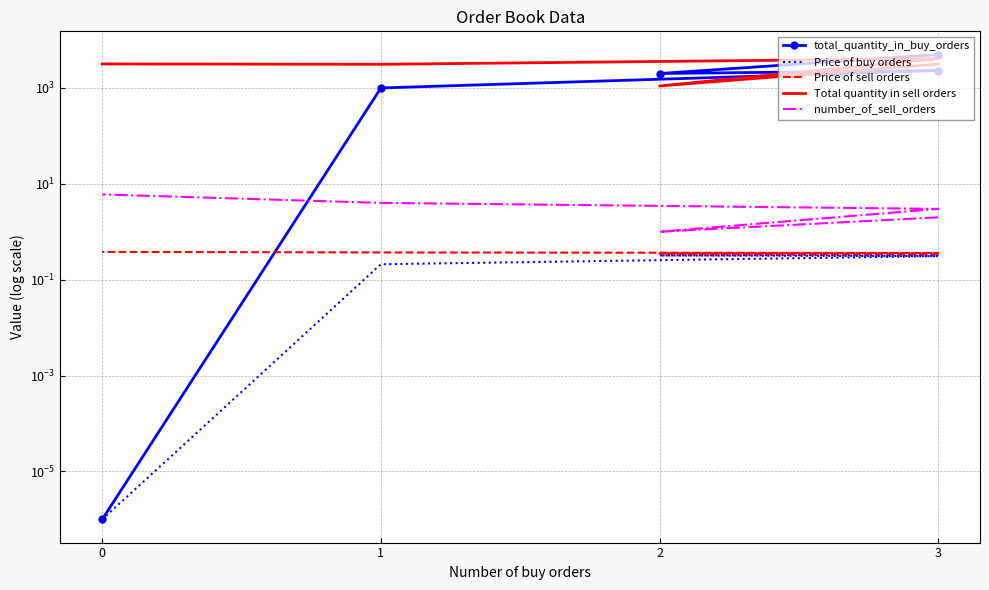

How many distinct data groups are displayed?

5